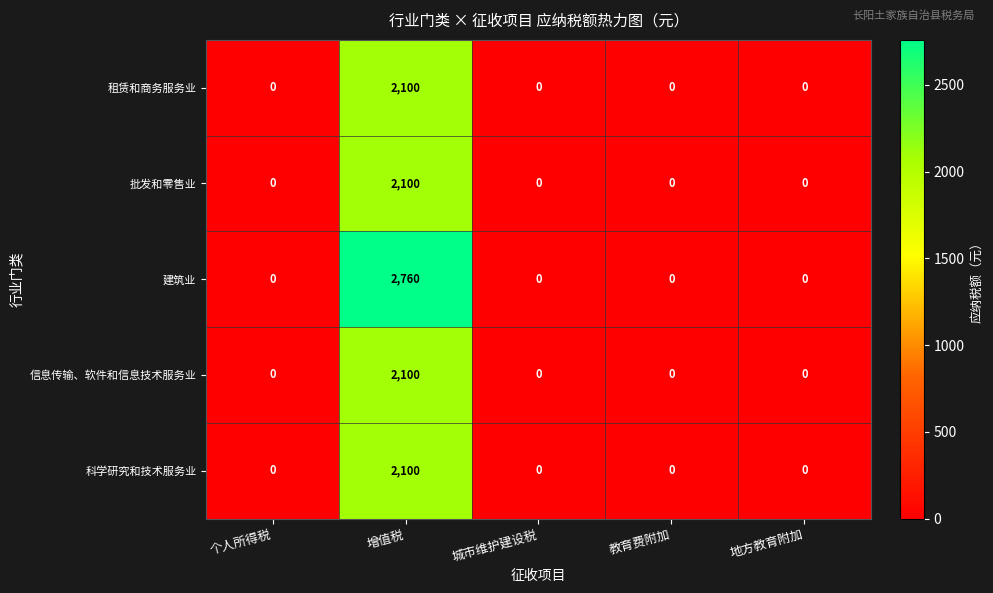

Which series has the largest range (max minus min)?

建筑业